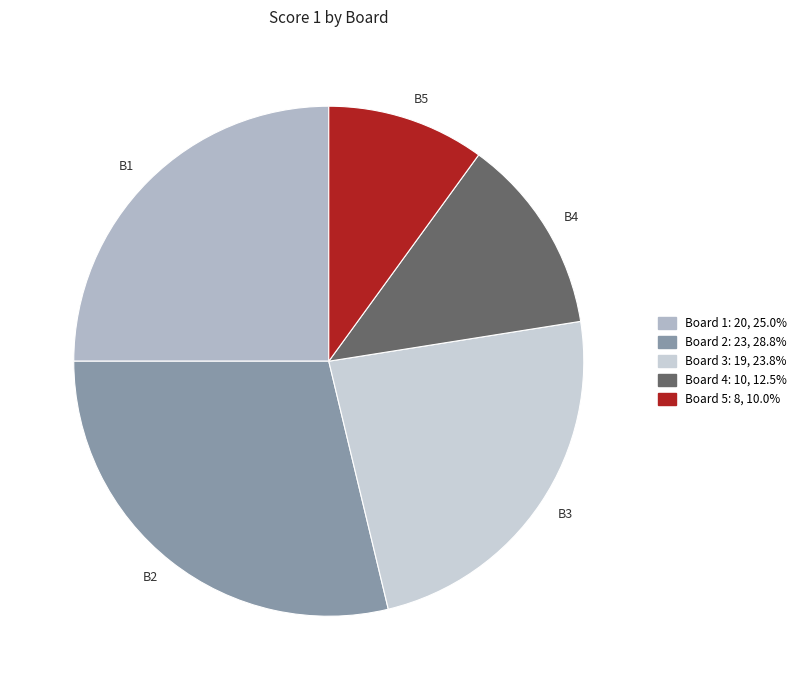

Do B2 and B5 together represent more than half of the pie?

No